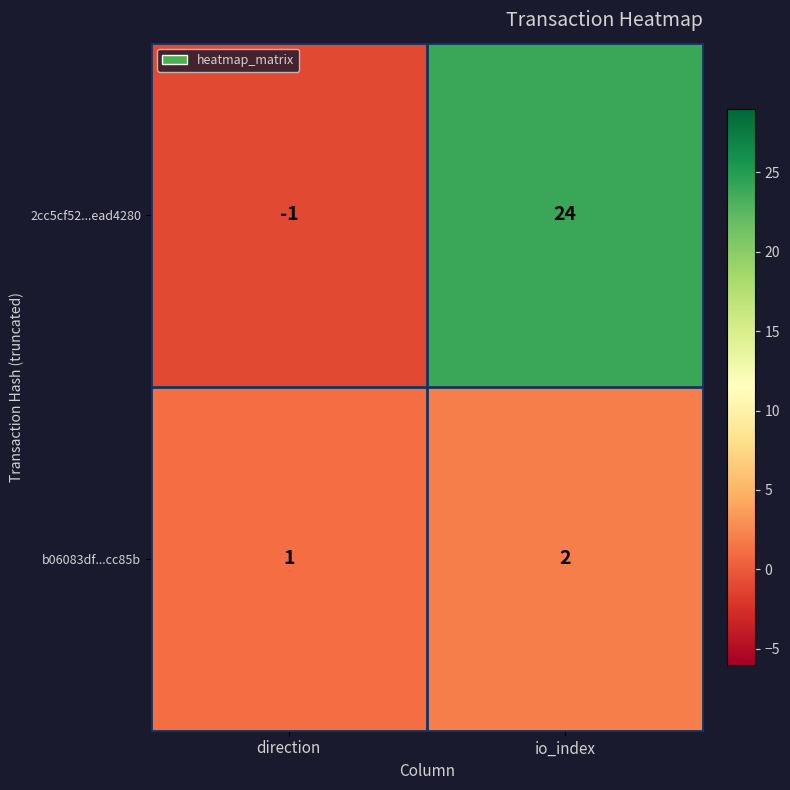

True or false: 2cc5cf52...ead4280 has a value of 34 at io_index.

False